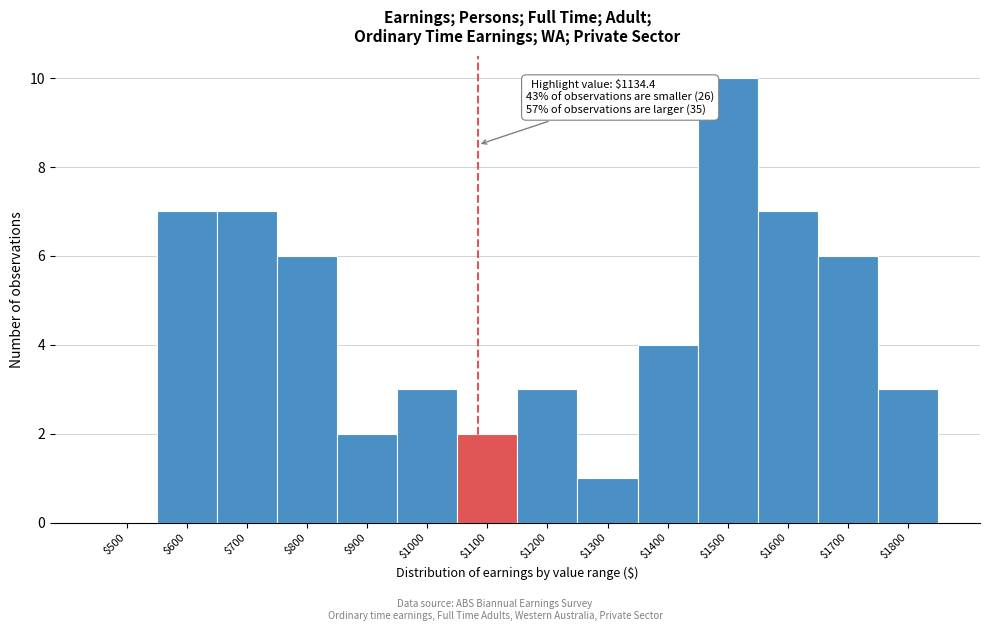

Is it true that the value at $700 is 7?

True